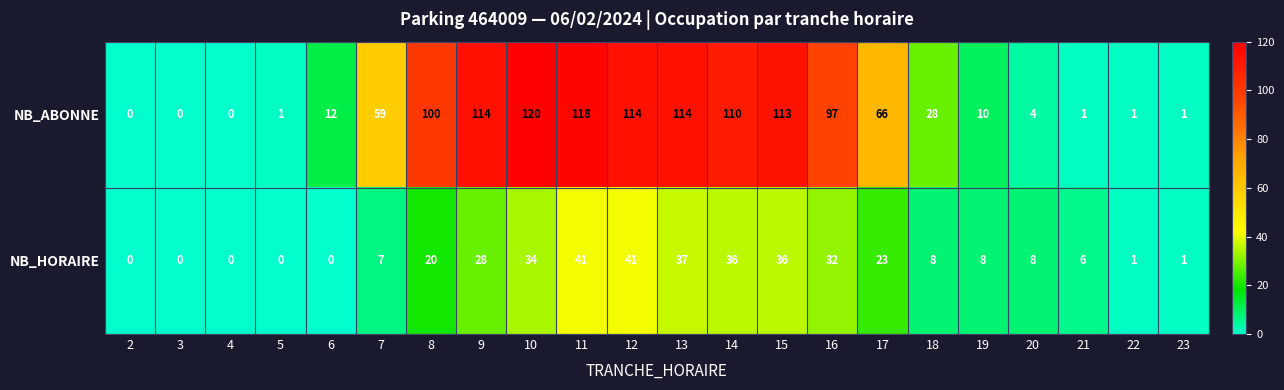

What is the maximum value shown in the chart?

120